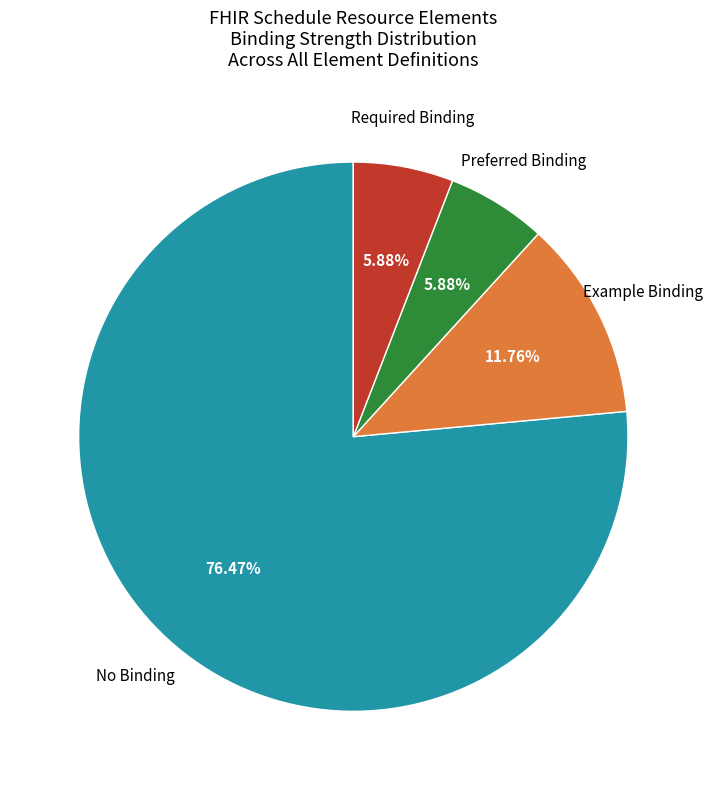

How many slices are in this pie chart?

4